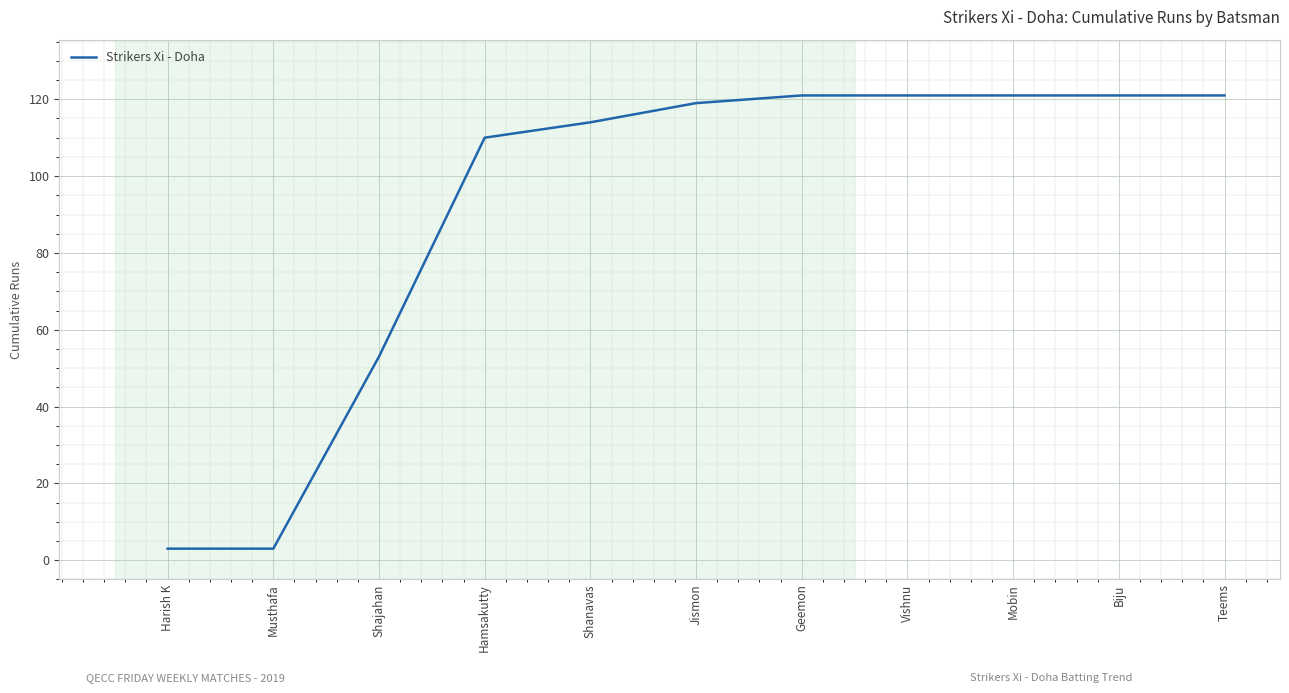

What position from the right is Shanavas?

7